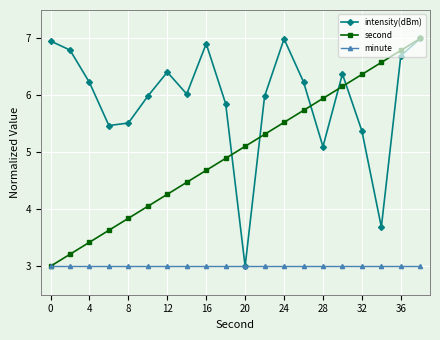

What is the value of the intensity(dBm) point at the 16th from the left?

6.4